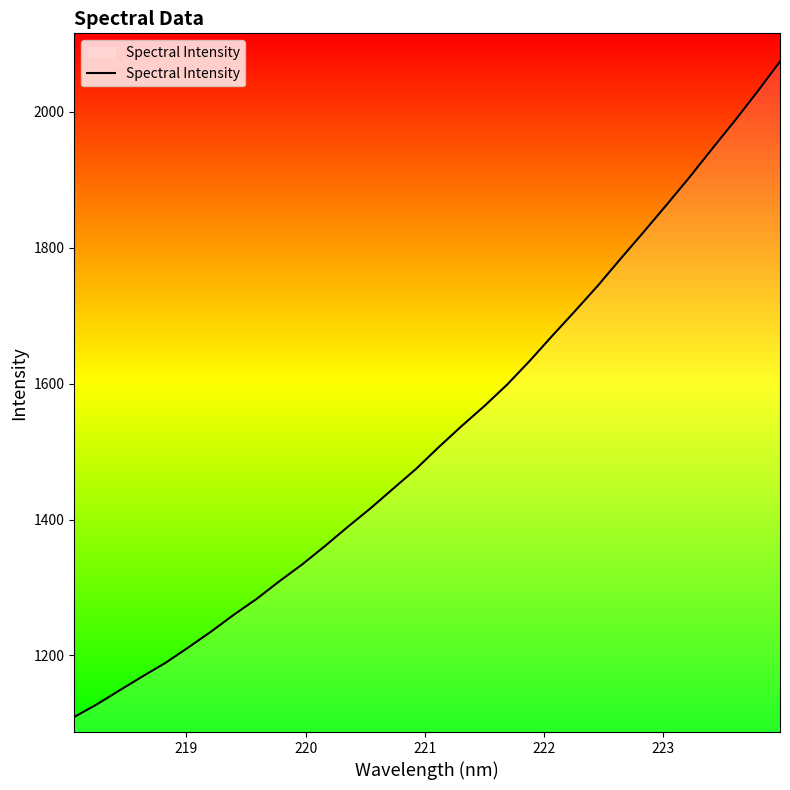

How many distinct data groups are displayed?

1